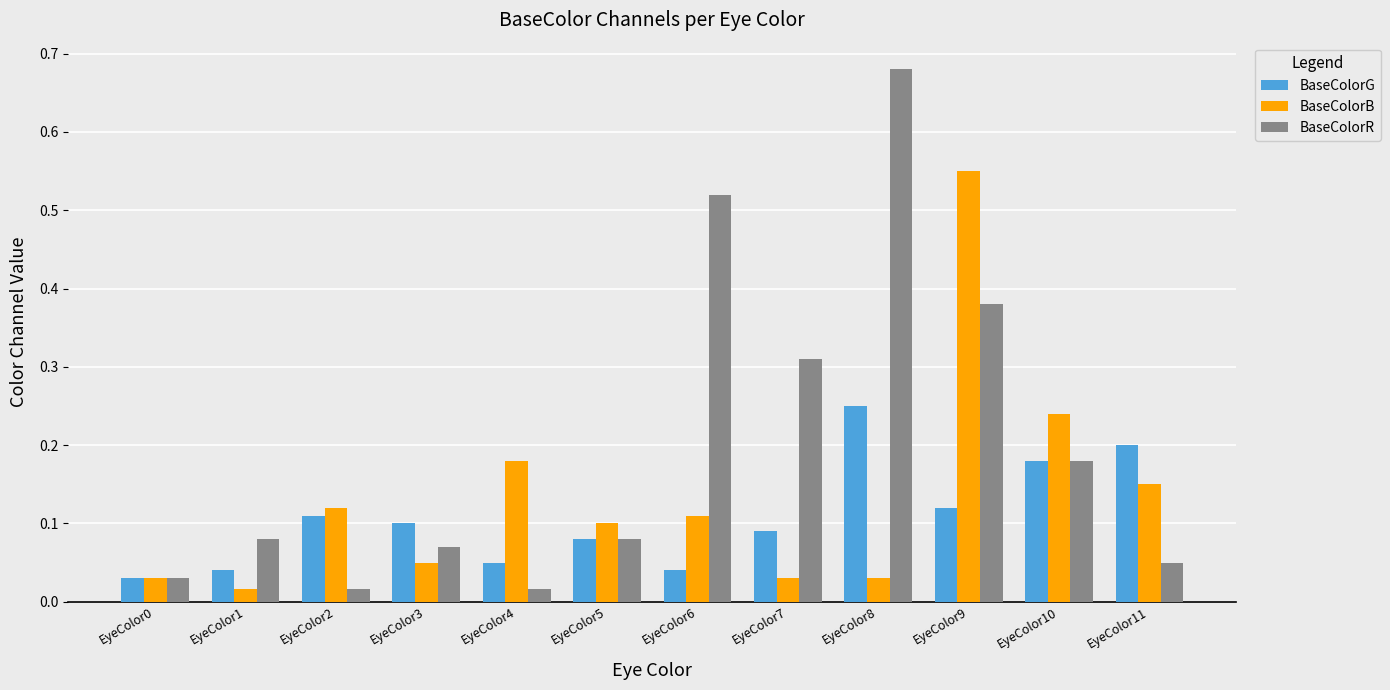

At how many categories does at least one series exceed 0?

12